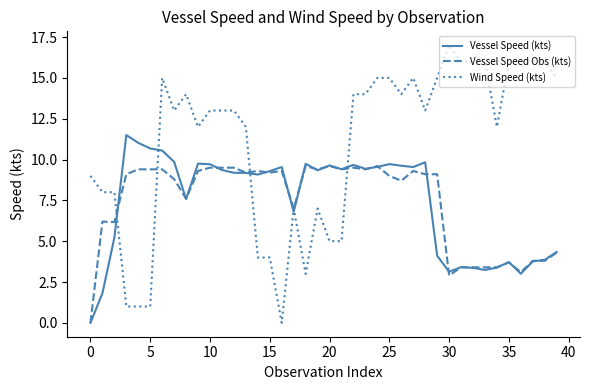

List the series in order of their peak value, highest first.

Wind Speed (kts), Vessel Speed (kts), Vessel Speed Obs (kts)